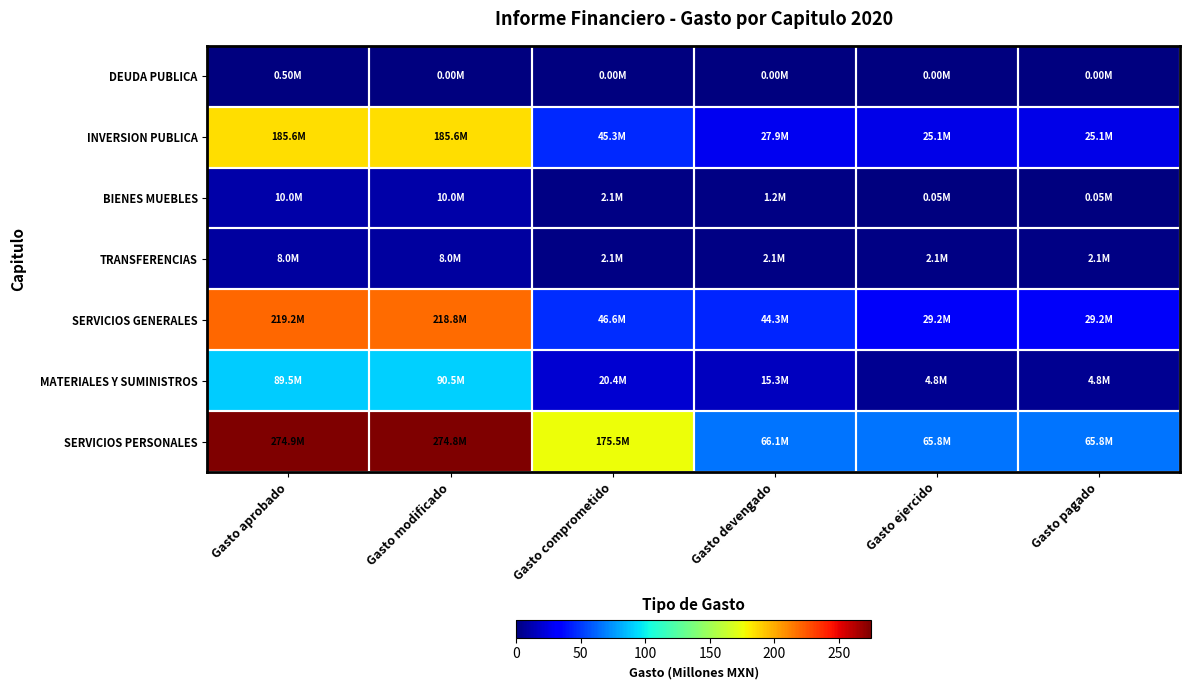

Reading left to right, transcribe all the data shown in this chart.

SERVICIOS PERSONALES: Gasto aprobado=274.9	Gasto modificado=274.8	Gasto comprometido=175.5	Gasto devengado=66.1	Gasto ejercido=65.8	Gasto pagado=65.8
MATERIALES Y SUMINISTROS: Gasto aprobado=89.5	Gasto modificado=90.5	Gasto comprometido=20.4	Gasto devengado=15.3	Gasto ejercido=4.8	Gasto pagado=4.8
SERVICIOS GENERALES: Gasto aprobado=219.2	Gasto modificado=218.8	Gasto comprometido=46.6	Gasto devengado=44.3	Gasto ejercido=29.2	Gasto pagado=29.2
TRANSFERENCIAS: Gasto aprobado=8.0	Gasto modificado=8.0	Gasto comprometido=2.1	Gasto devengado=2.1	Gasto ejercido=2.1	Gasto pagado=2.1
BIENES MUEBLES: Gasto aprobado=10.0	Gasto modificado=10.0	Gasto comprometido=2.1	Gasto devengado=1.2	Gasto ejercido=0.1	Gasto pagado=0.1
INVERSION PUBLICA: Gasto aprobado=185.6	Gasto modificado=185.6	Gasto comprometido=45.3	Gasto devengado=27.9	Gasto ejercido=25.1	Gasto pagado=25.1
DEUDA PUBLICA: Gasto aprobado=0.5	Gasto modificado=0.0	Gasto comprometido=0.0	Gasto devengado=0.0	Gasto ejercido=0.0	Gasto pagado=0.0